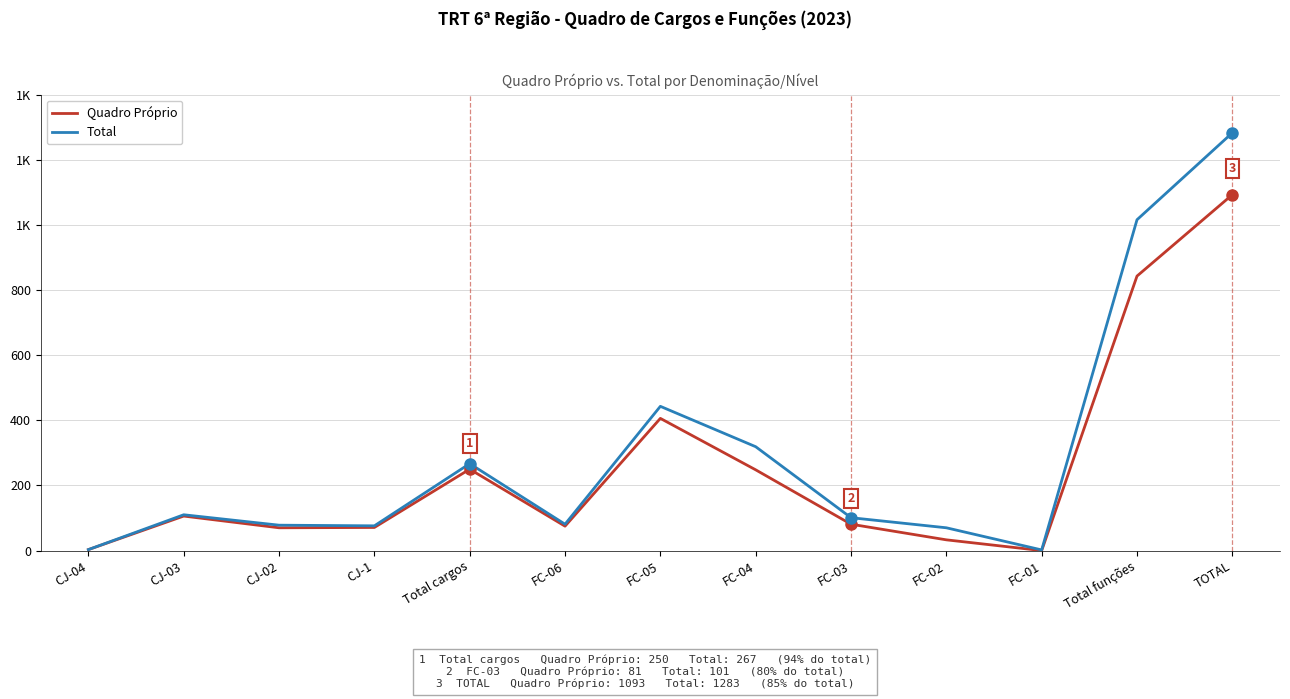

What are all the series names shown in the legend?

Quadro Próprio, Total